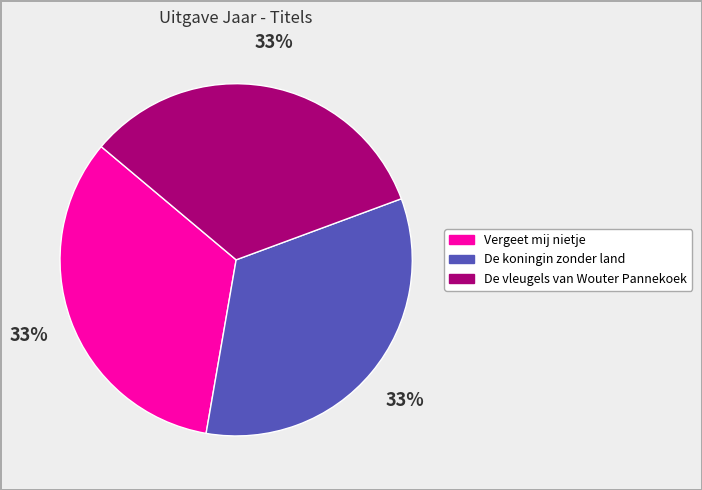

What is the ratio of the value at Vergeet mij nietje to the value at De koningin zonder land?

1.0